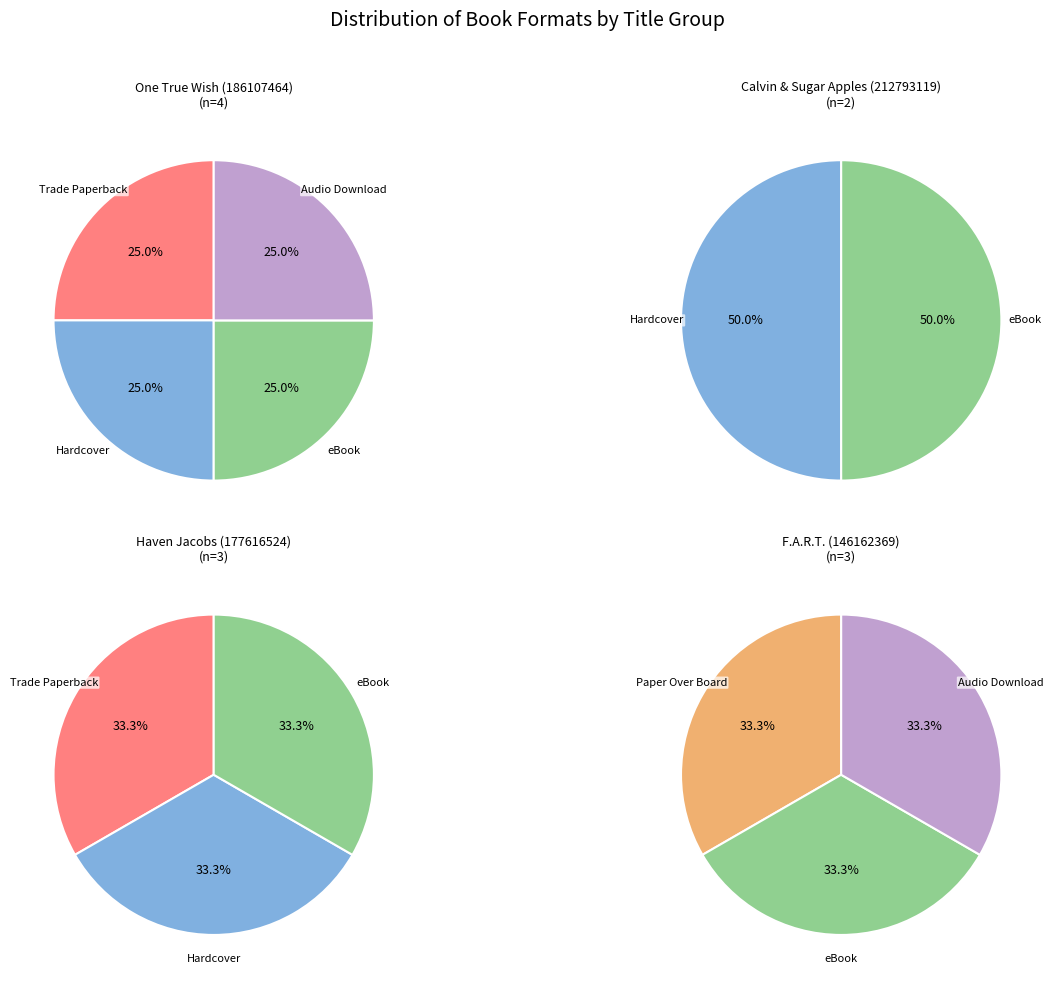

The Audio Download slice represents 1% of the pie. True or false?

False